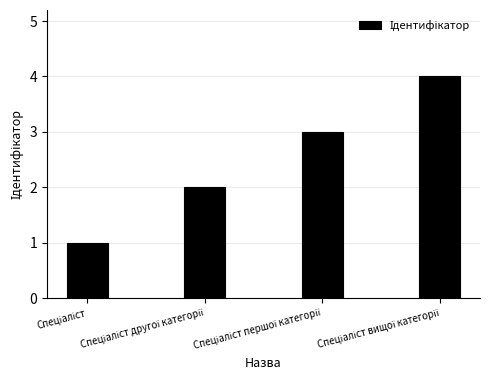

What is the difference between the maximum and minimum values?

3